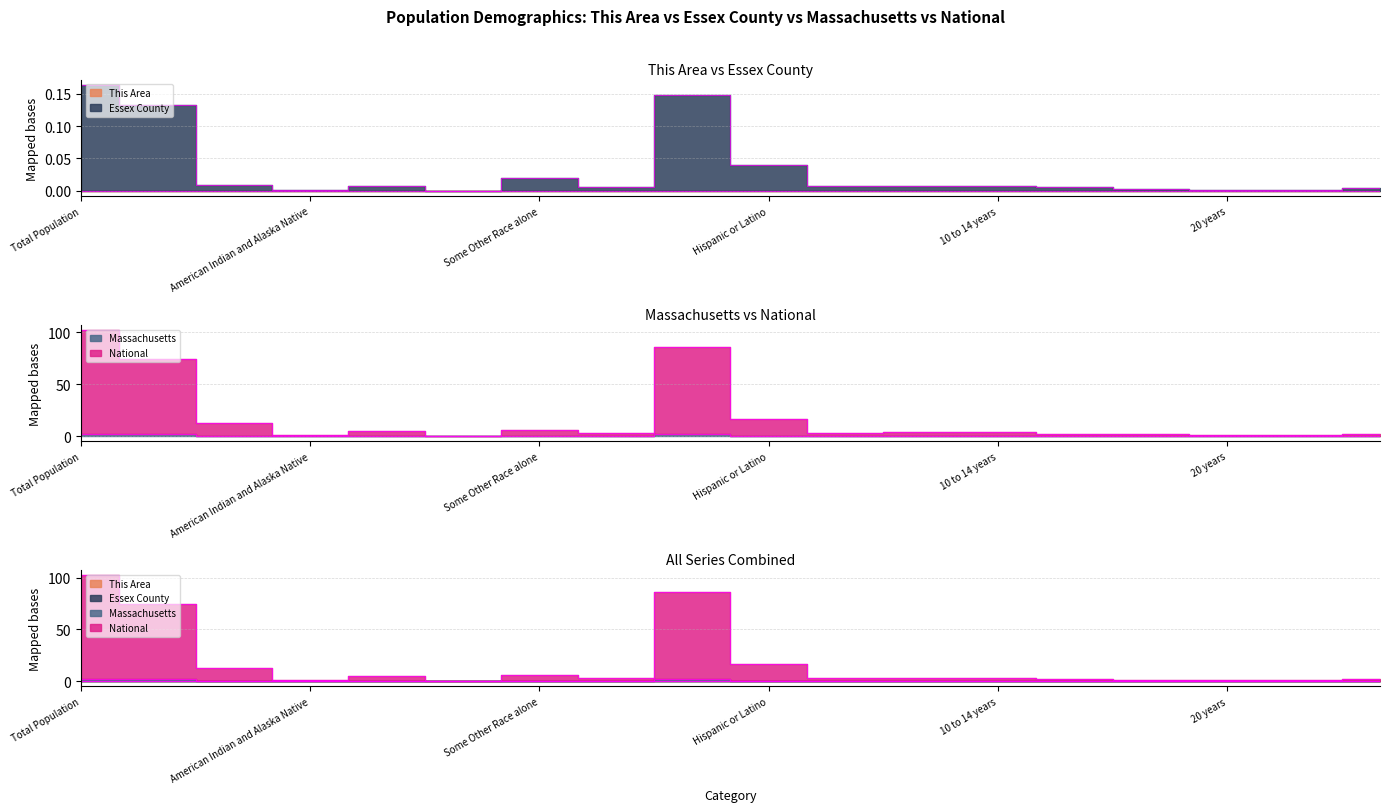

The National series shows 74.1 at White alone. True or false?

True